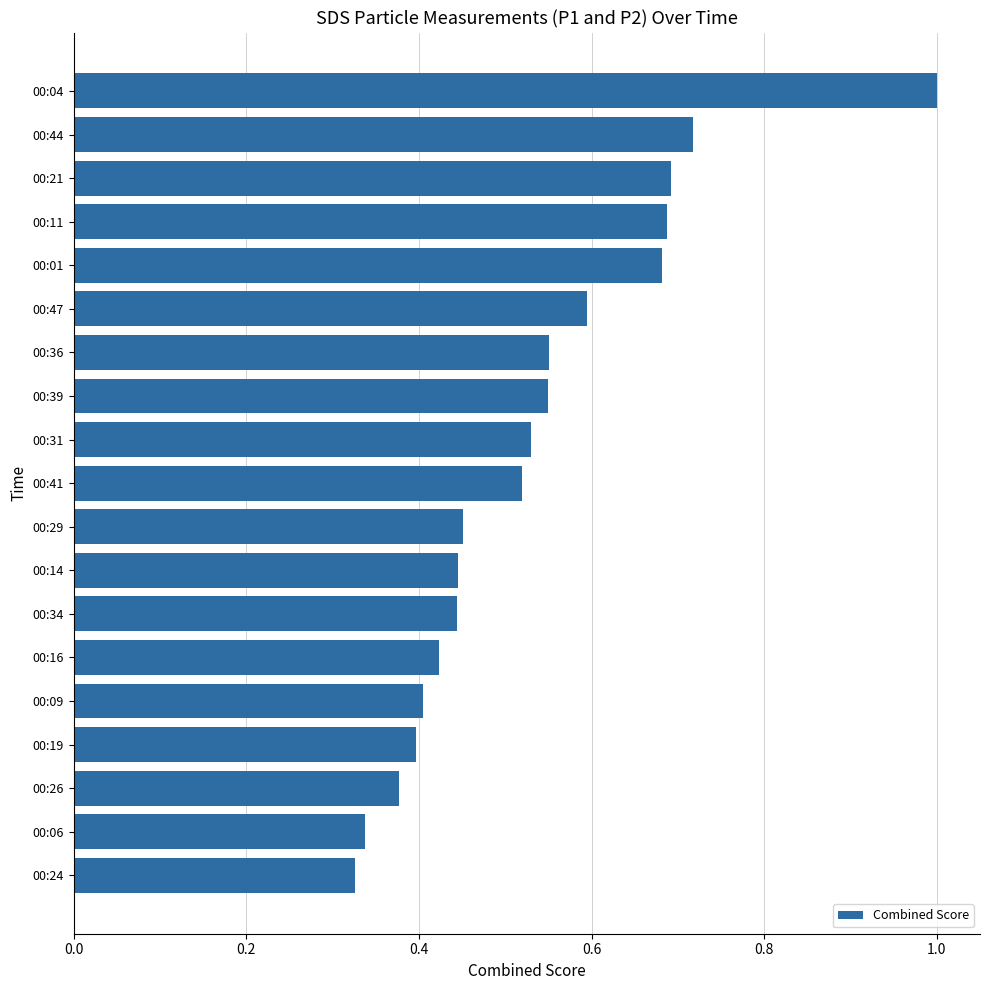

How many categories are shown in the chart?

19